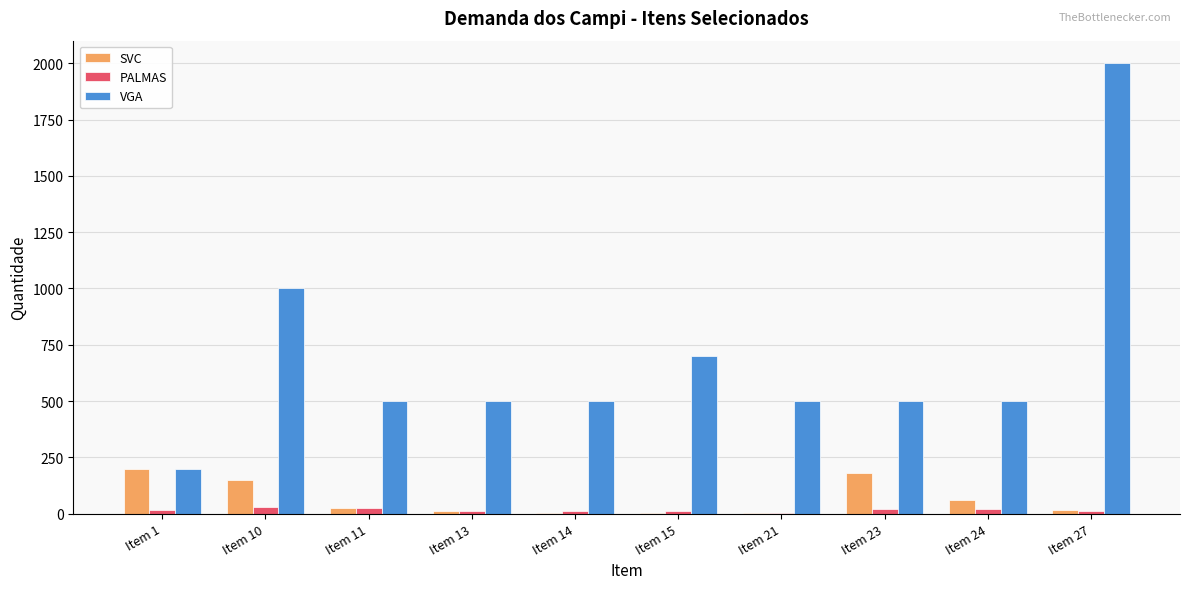

Does the chart contain stacked bars?

No